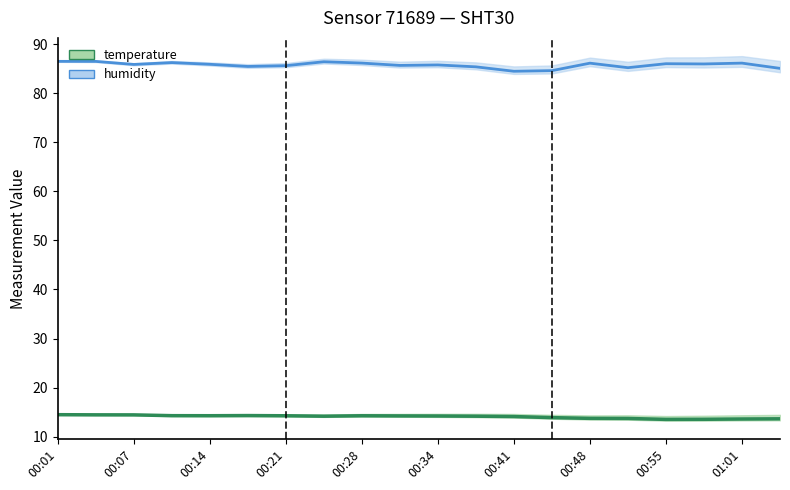

What position from the left is 00:45?

14